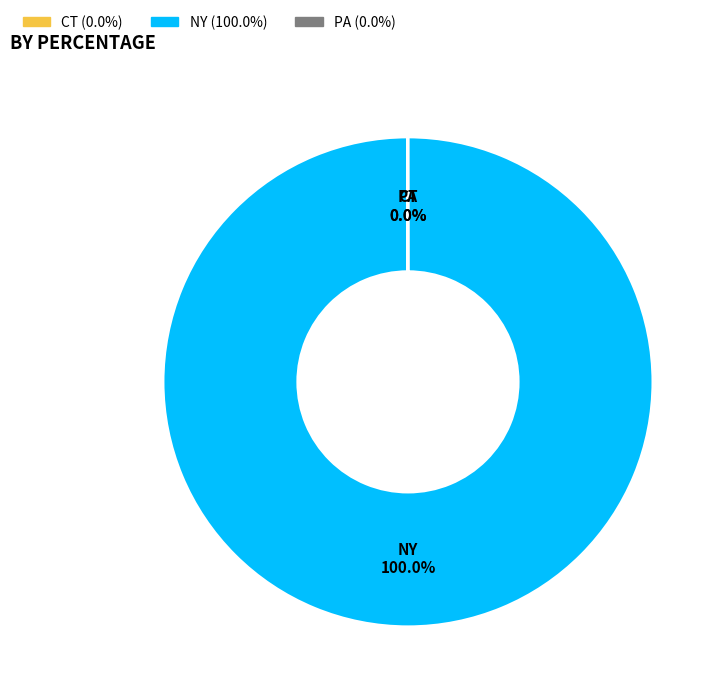

To the nearest percent, what is the difference between the largest and smallest slice percentages?

100%